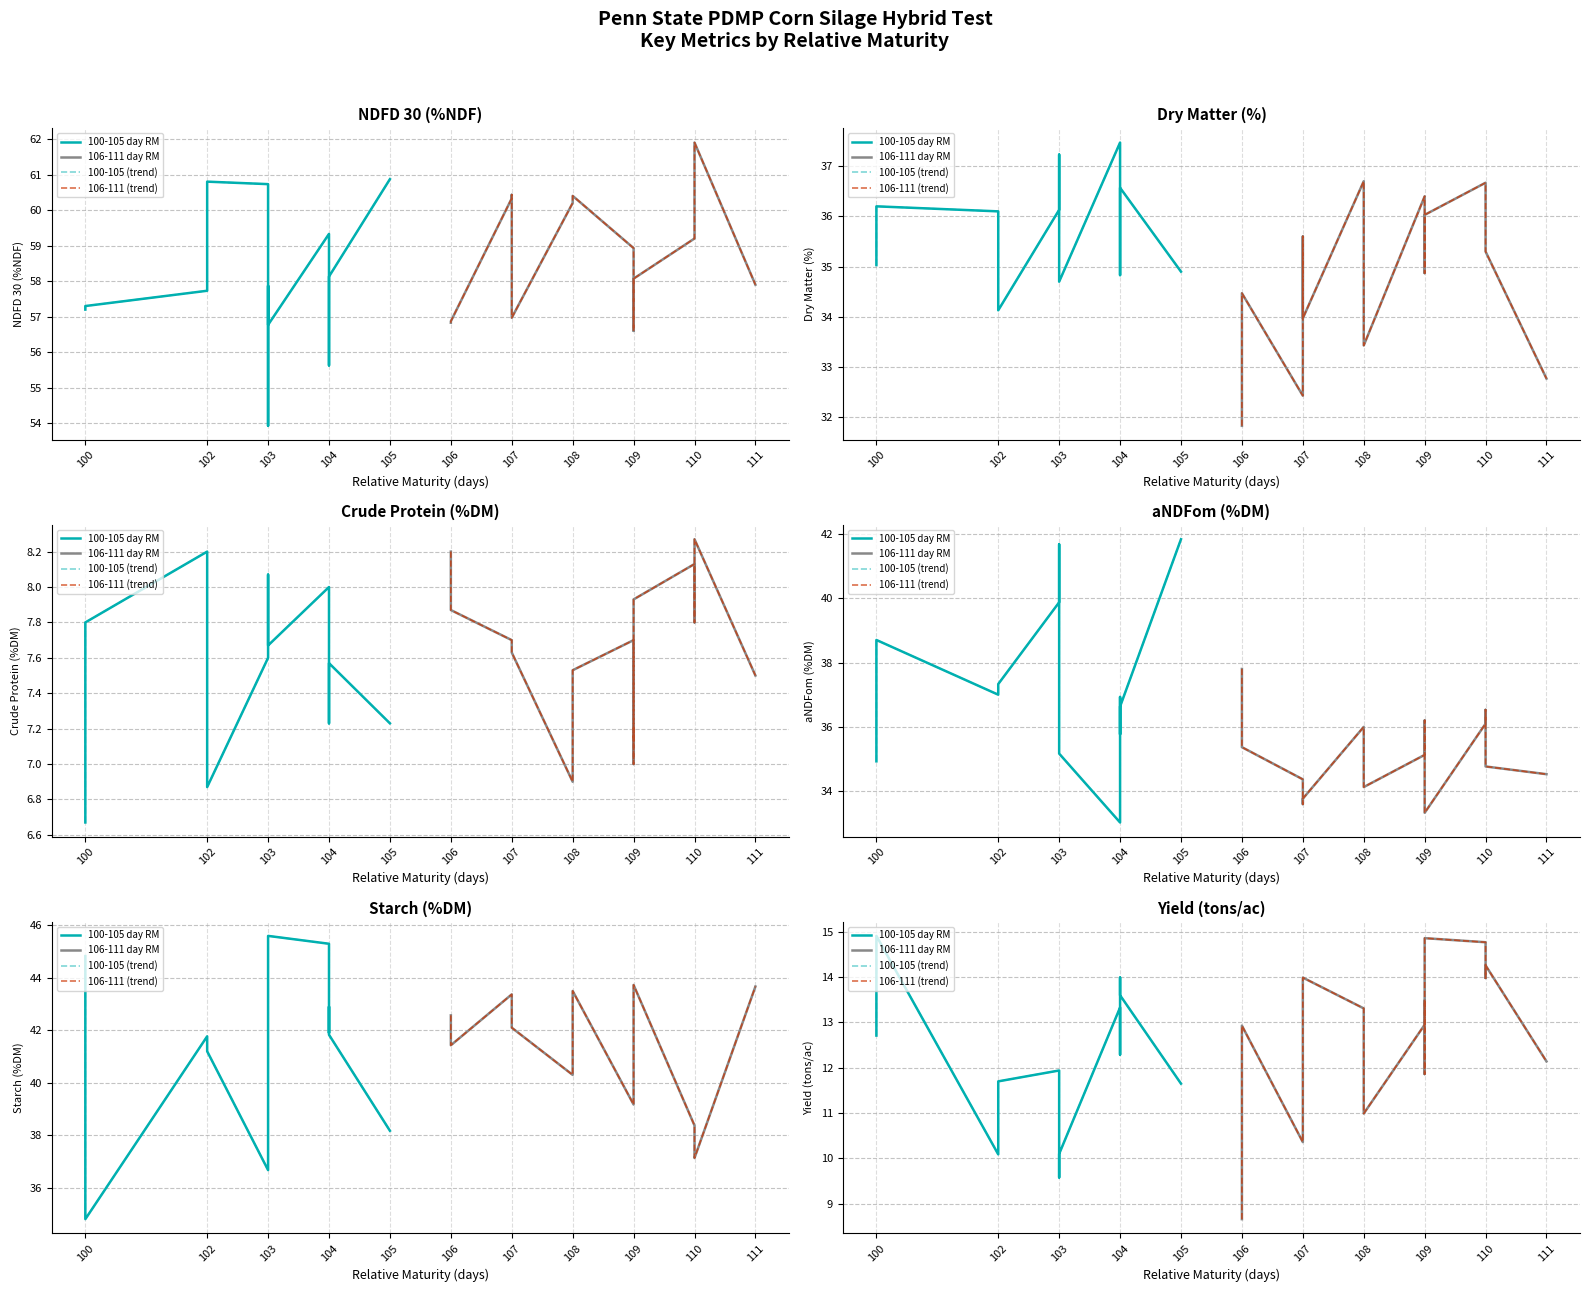

True or false: Crude Protein (%DM) and Dry Matter (%) intersect in this chart.

False